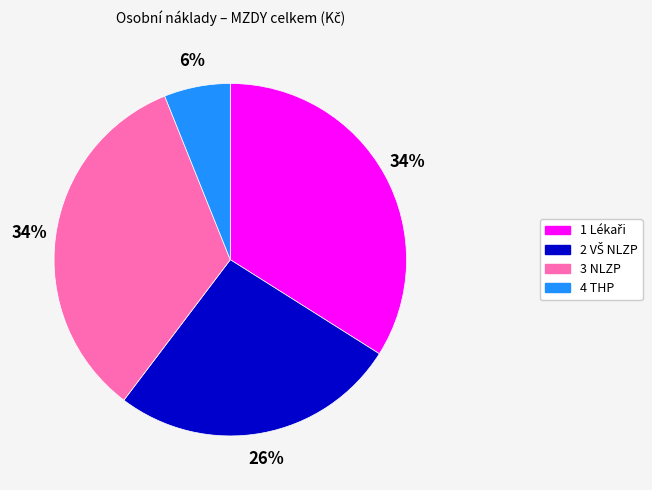

The 3 NLZP slice represents 20% of the pie. True or false?

False